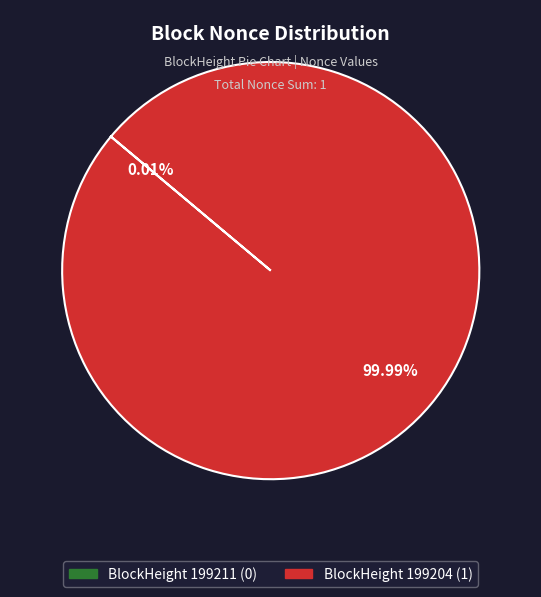

Is there any slice that represents more than half of the pie?

Yes